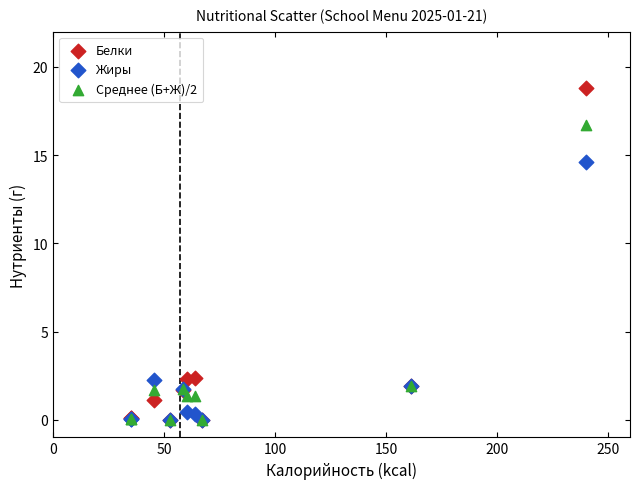

Across all series, what Y value is closest to 9?

14.6